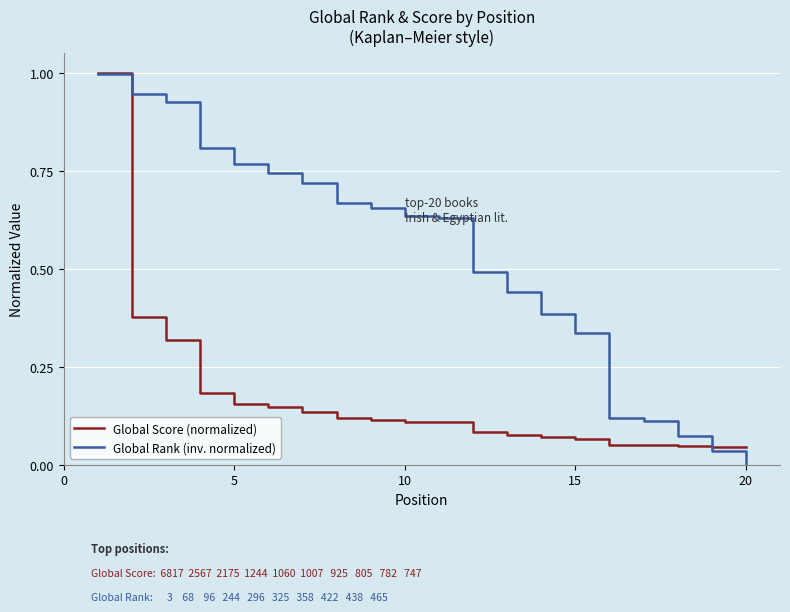

Does the chart have visible grid lines?

Yes